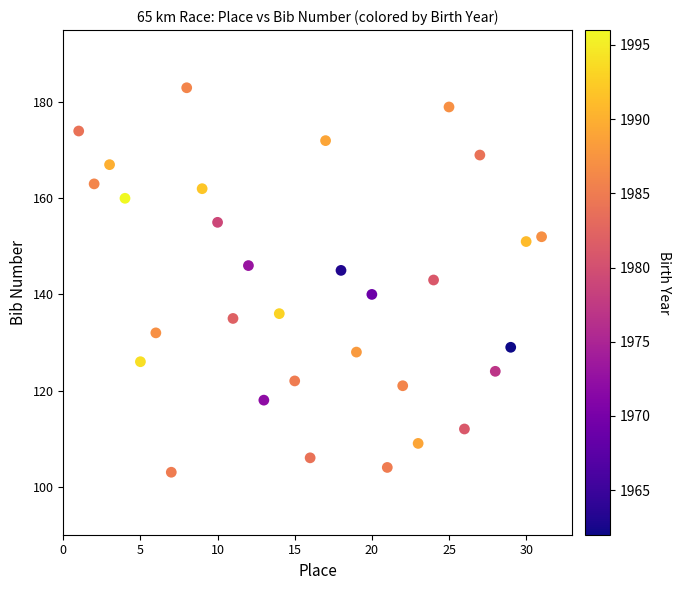

What is the range of Y values (max minus min)?

80